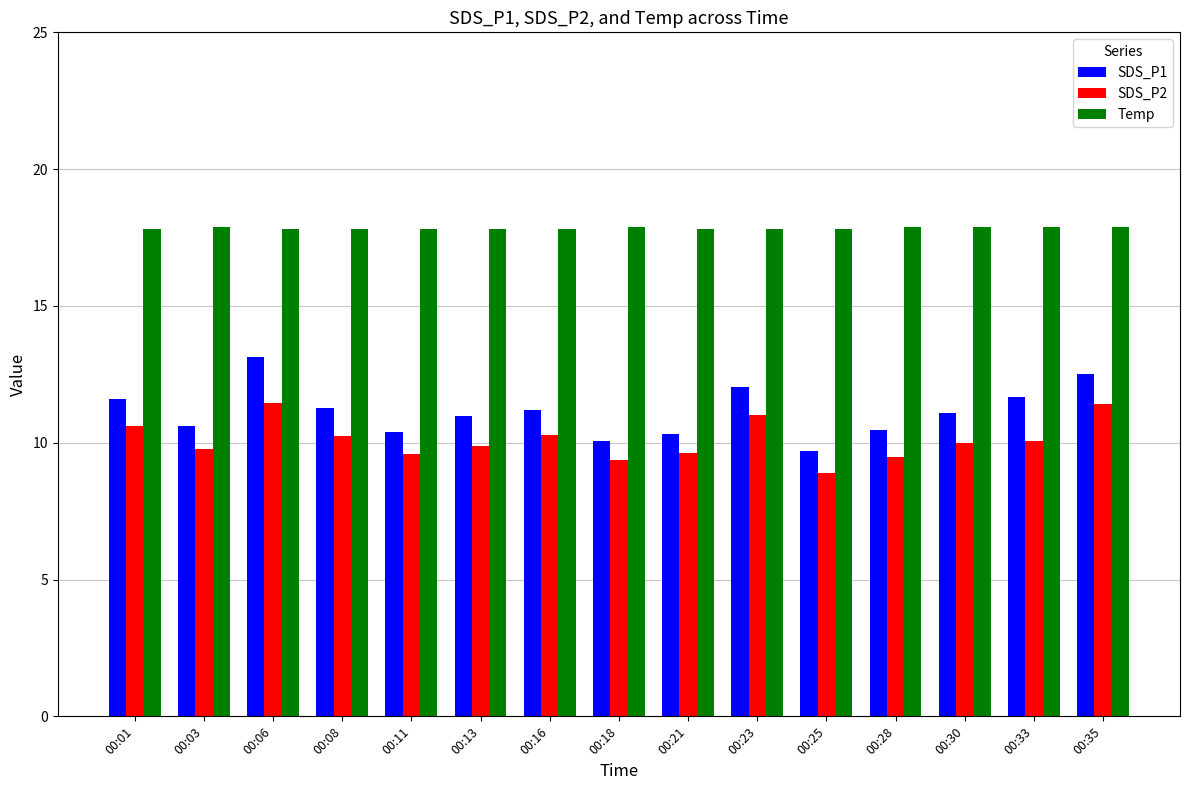

At how many categories does at least one series exceed 15?

15